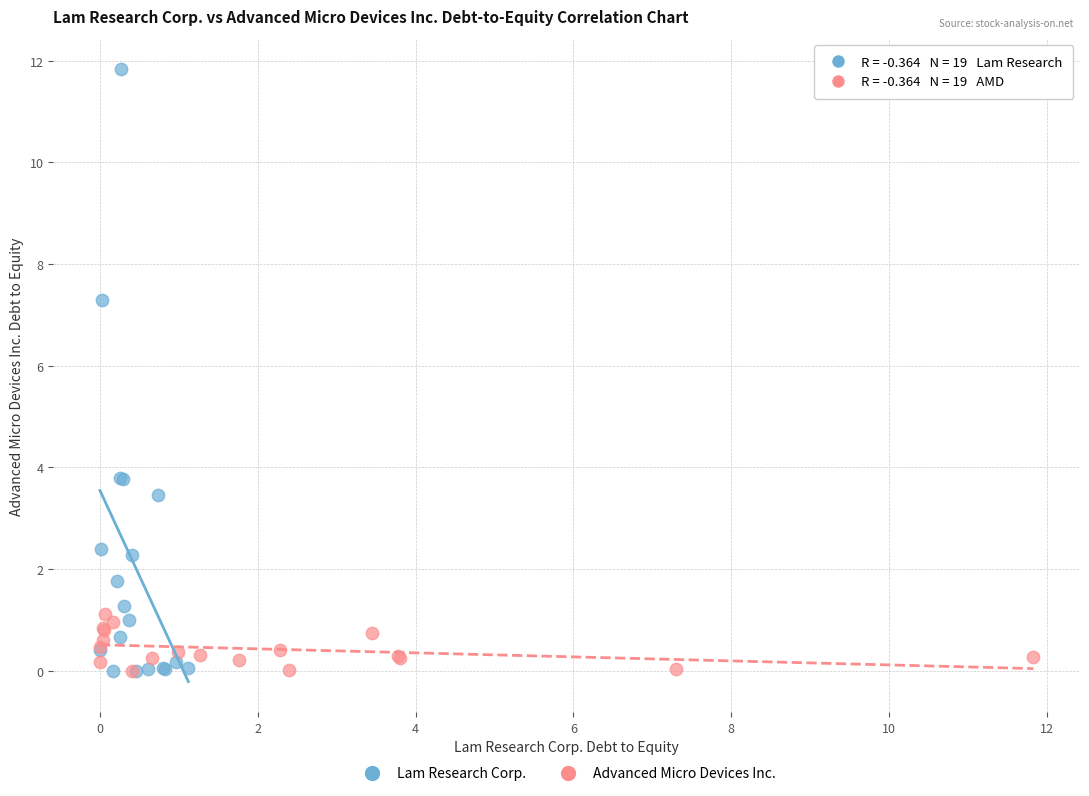

Which series reaches the maximum Y coordinate?

Lam Research Corp.